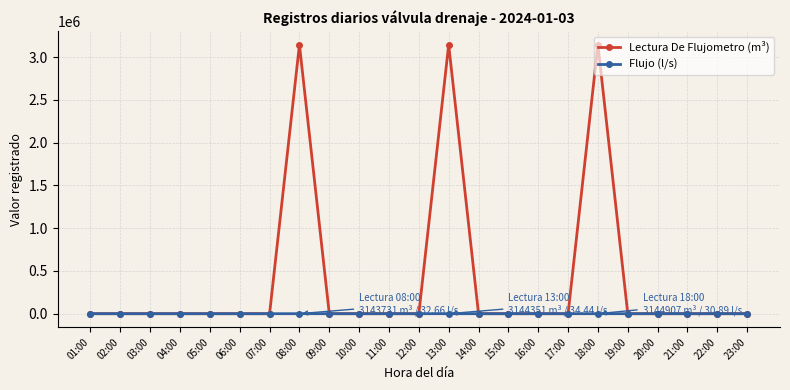

What is the difference between the second highest and minimum values in the Flujo (l/s) series?

32.7